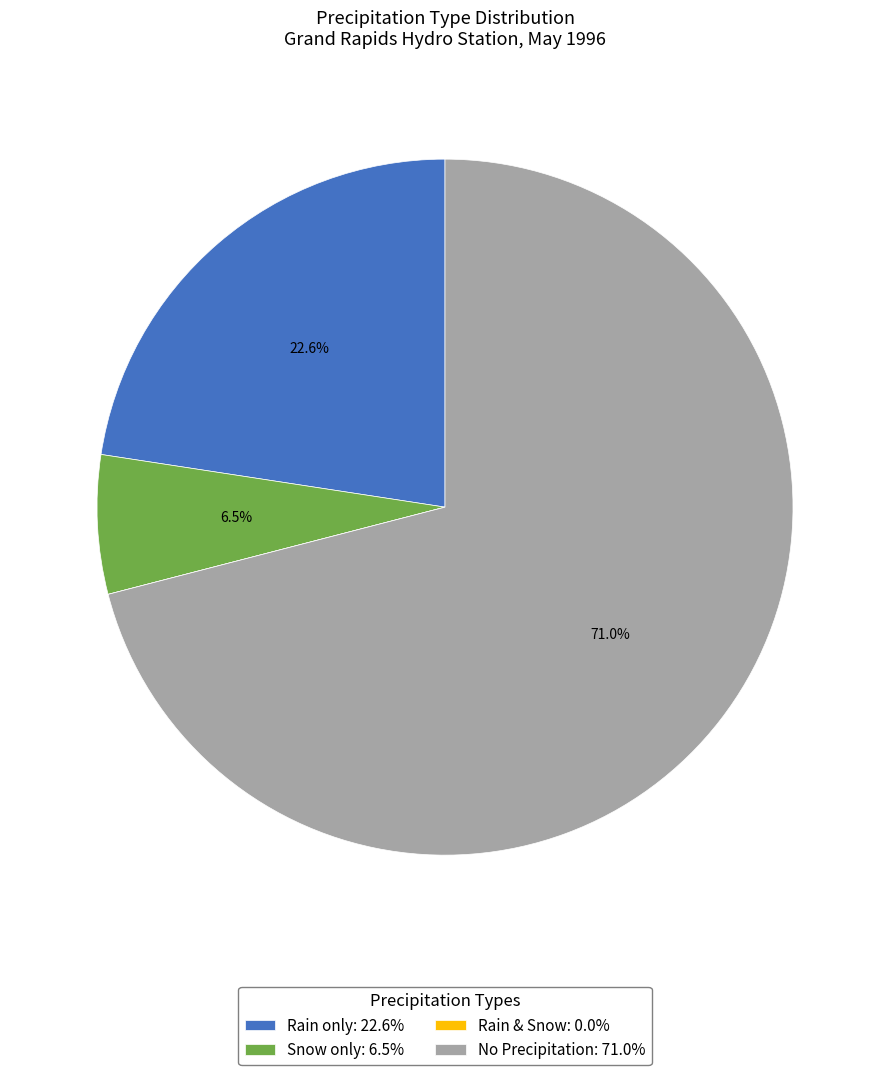

Is the sum of Rain only: 22.6% and No Precipitation: 71.0% greater than half?

Yes